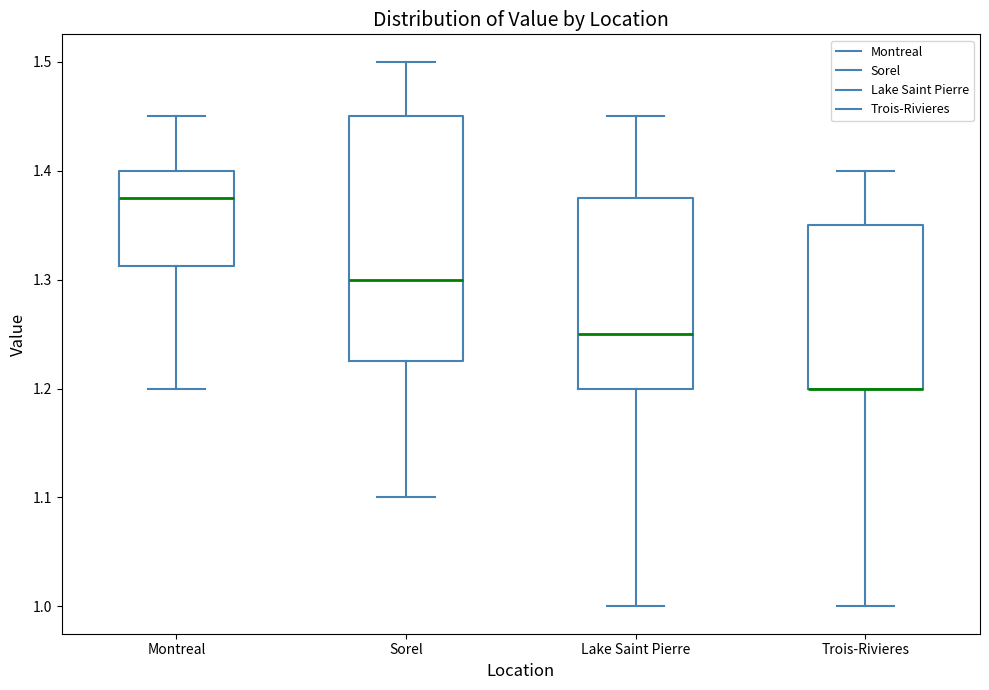

Where does the upper whisker of the box for Sorel end on the y-axis? The values are not printed on the chart, so give them approximately, as read against the axis.

1.50